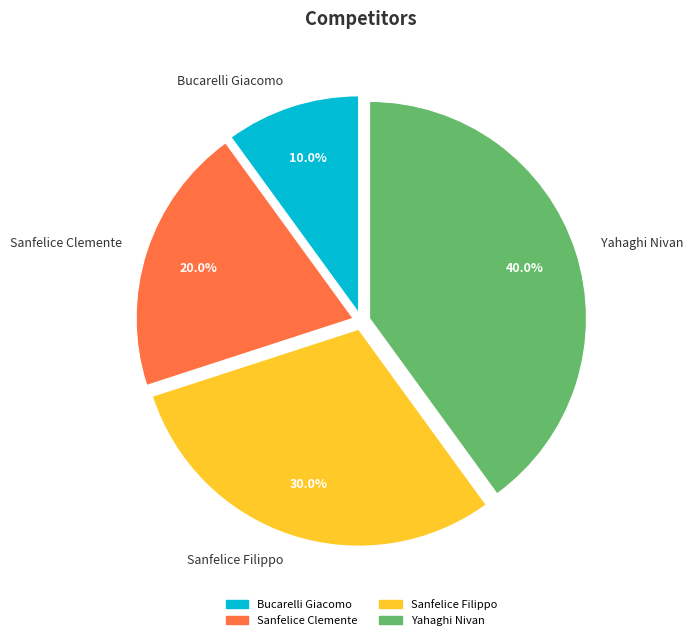

The Bucarelli Giacomo slice represents 4% of the pie. True or false?

False